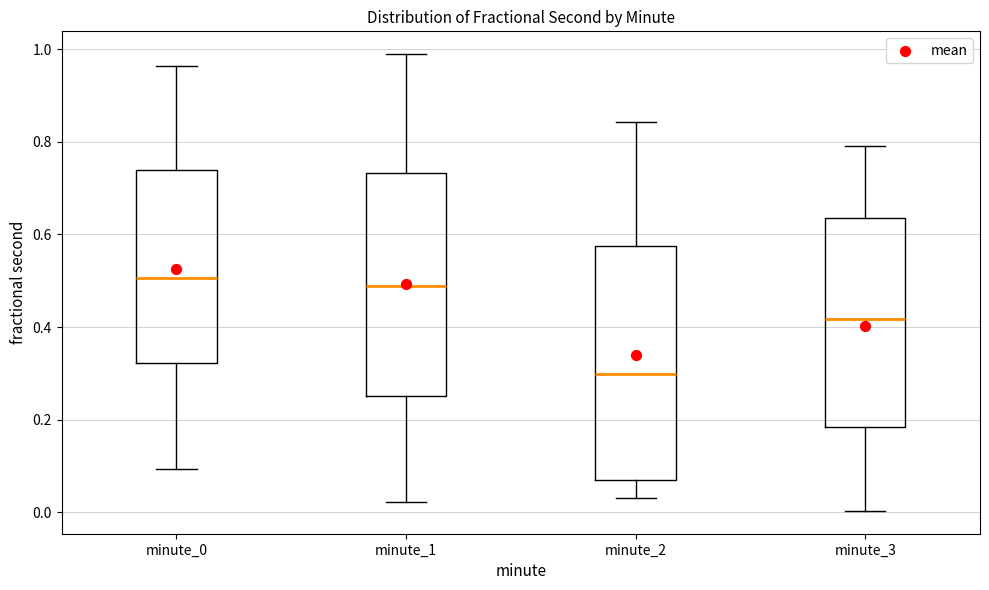

Comparing the boxes themselves (not the whiskers), which one is the tallest?

minute_2